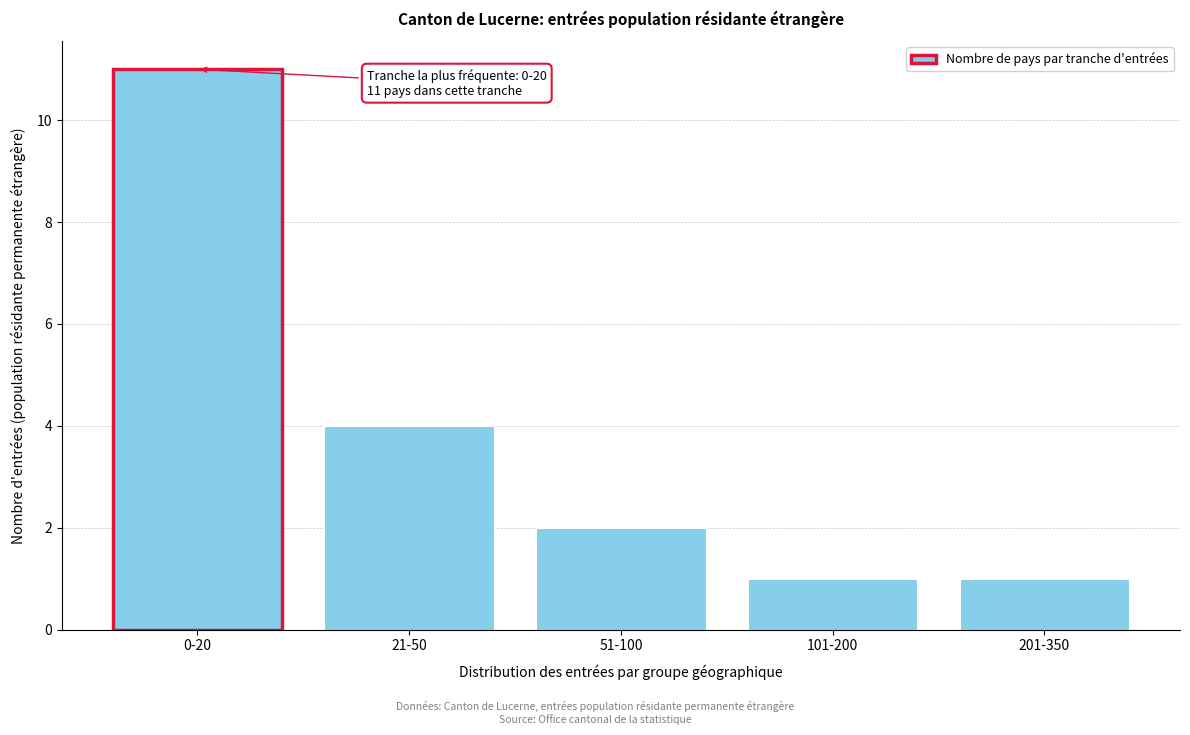

Reading left to right, what are all the values shown in this chart?

0-20=11	21-50=4	51-100=2	101-200=1	201-350=1